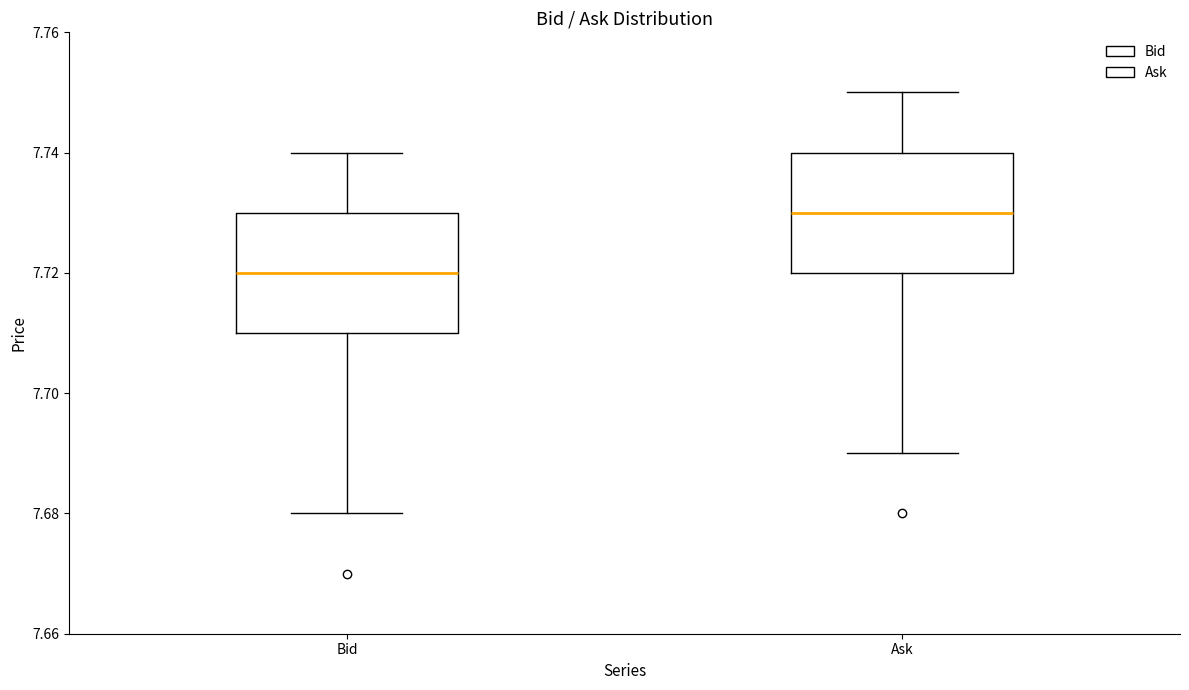

Reading left to right, read every box against the y-axis: the position of its median line, the range the box covers, and the ends of its whiskers. The values are not printed on the chart, so give them approximately, as read against the axis.

Bid: median 7.72, box 7.71 to 7.73, whiskers 7.68 to 7.74
Ask: median 7.73, box 7.72 to 7.74, whiskers 7.69 to 7.75